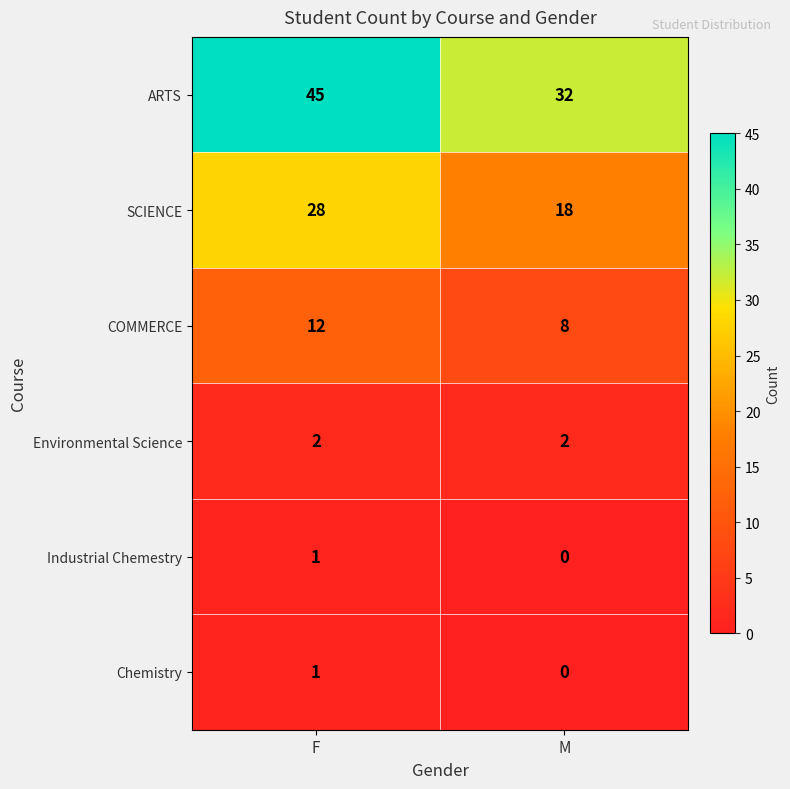

What is the sum of the Environmental Science values at M and F?

4